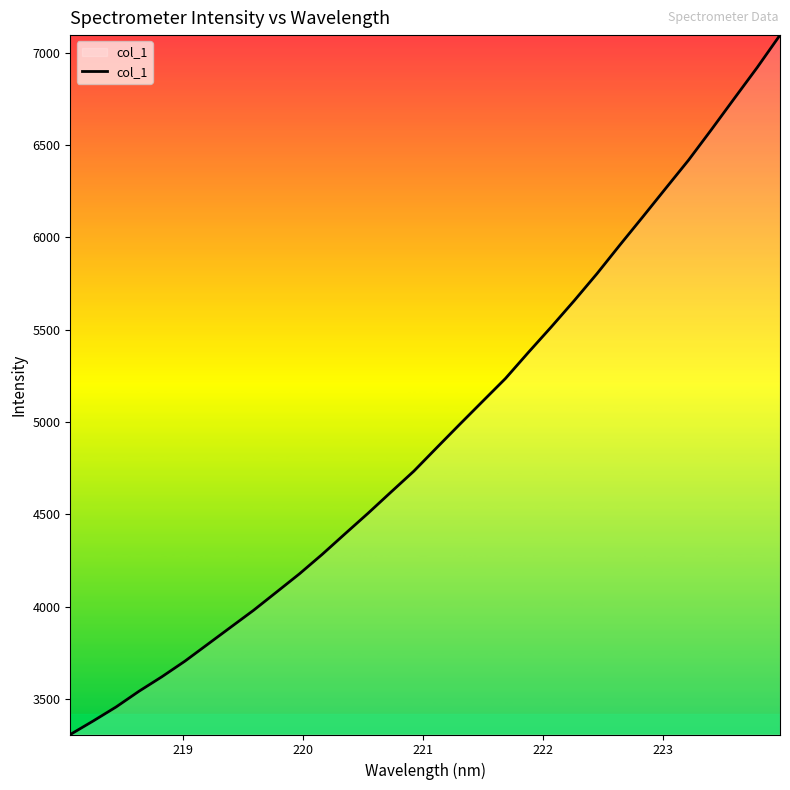

What is the minimum value shown in the chart?

3308.6